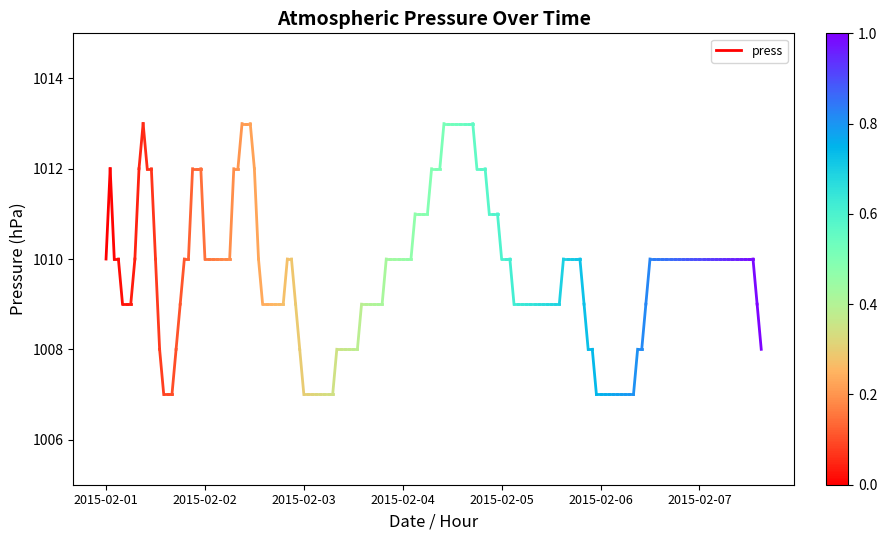

What is the change in value from 2015-02-01 to 2015-02-02?

+2